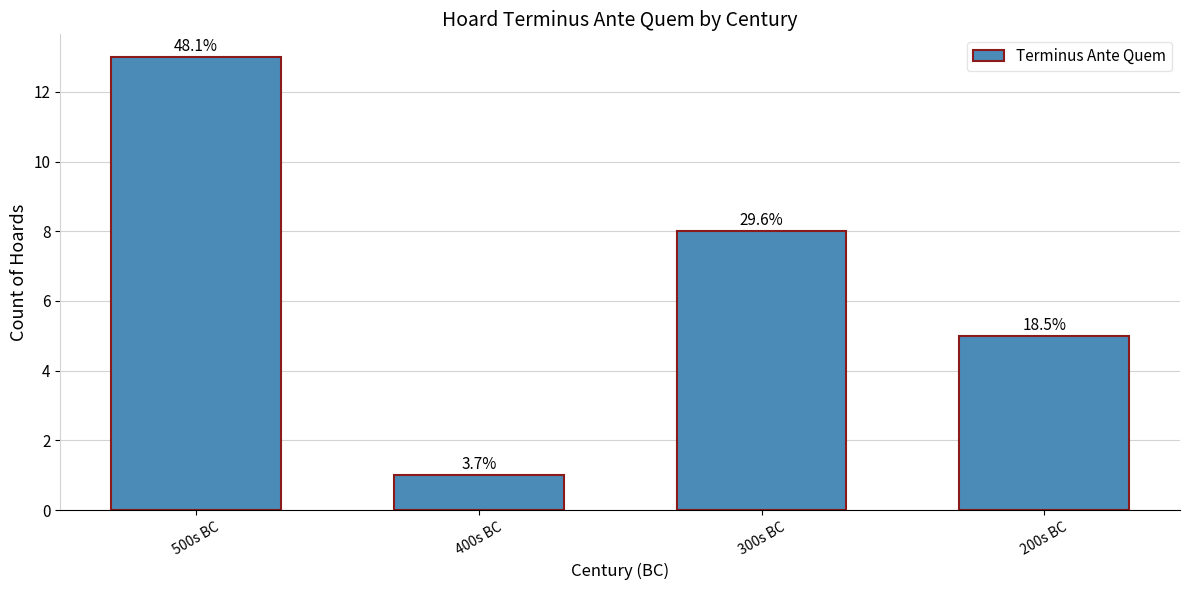

How many bars are there in total?

4